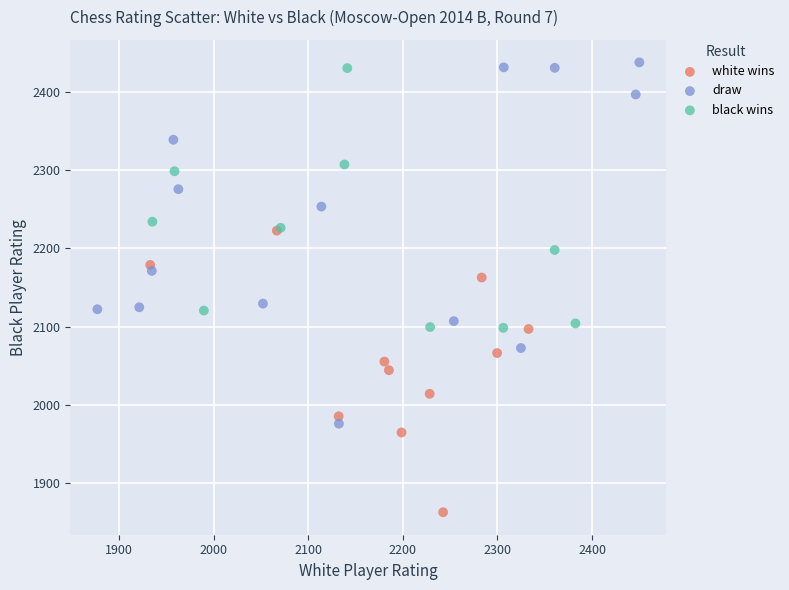

Which series reaches the minimum Y coordinate?

white wins